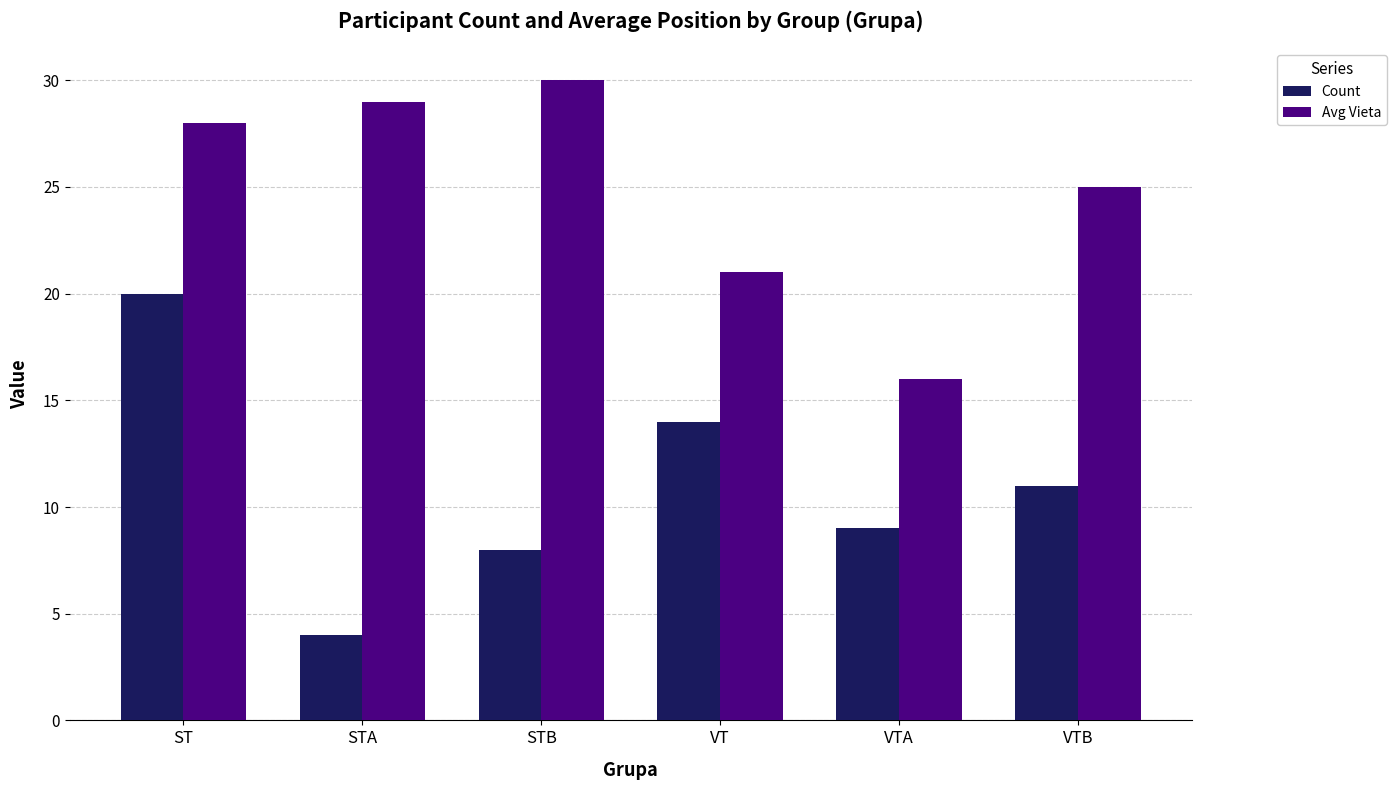

Is it true that Avg Vieta equals 8 at STA?

False